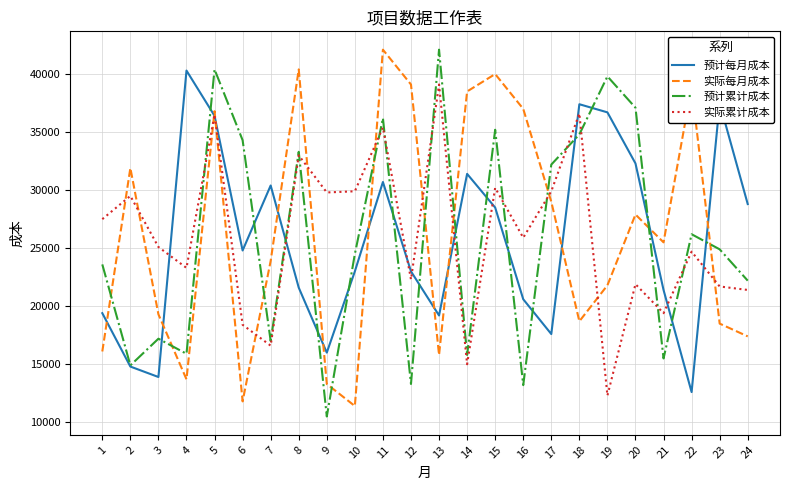

The value of 实际累计成本 at 14 is 4672. True or false?

False